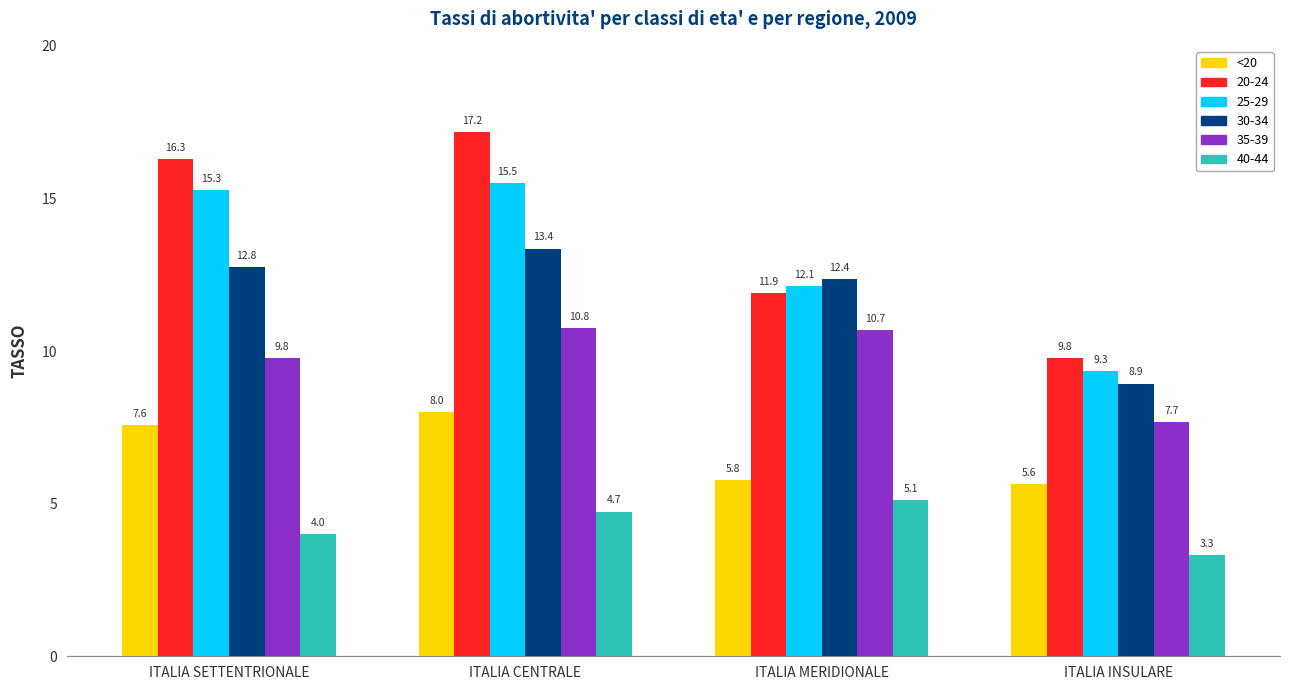

True or false: 35-39 has a value of 10.7 at ITALIA MERIDIONALE.

True